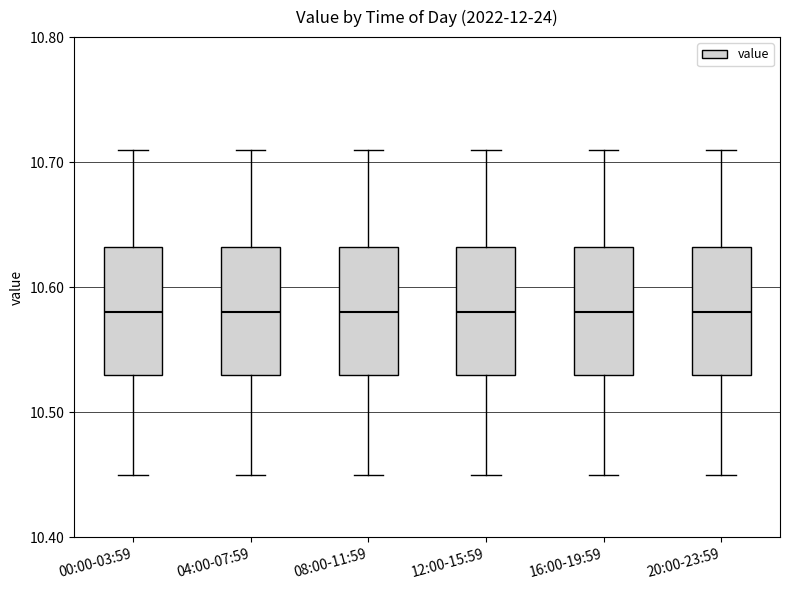

Reading left to right, read every box against the y-axis: the position of its median line, the range the box covers, and the ends of its whiskers. The values are not printed on the chart, so give them approximately, as read against the axis.

00:00-03:59: median 10.58, box 10.53 to 10.63, whiskers 10.45 to 10.71
04:00-07:59: median 10.58, box 10.53 to 10.63, whiskers 10.45 to 10.71
08:00-11:59: median 10.58, box 10.53 to 10.63, whiskers 10.45 to 10.71
12:00-15:59: median 10.58, box 10.53 to 10.63, whiskers 10.45 to 10.71
16:00-19:59: median 10.58, box 10.53 to 10.63, whiskers 10.45 to 10.71
20:00-23:59: median 10.58, box 10.53 to 10.63, whiskers 10.45 to 10.71